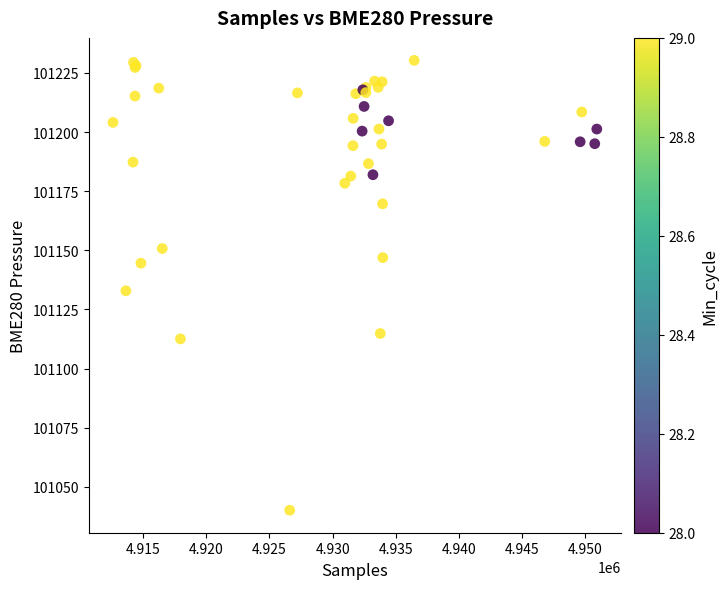

What Y value in the scatter plot is closest to 101135?

101132.9